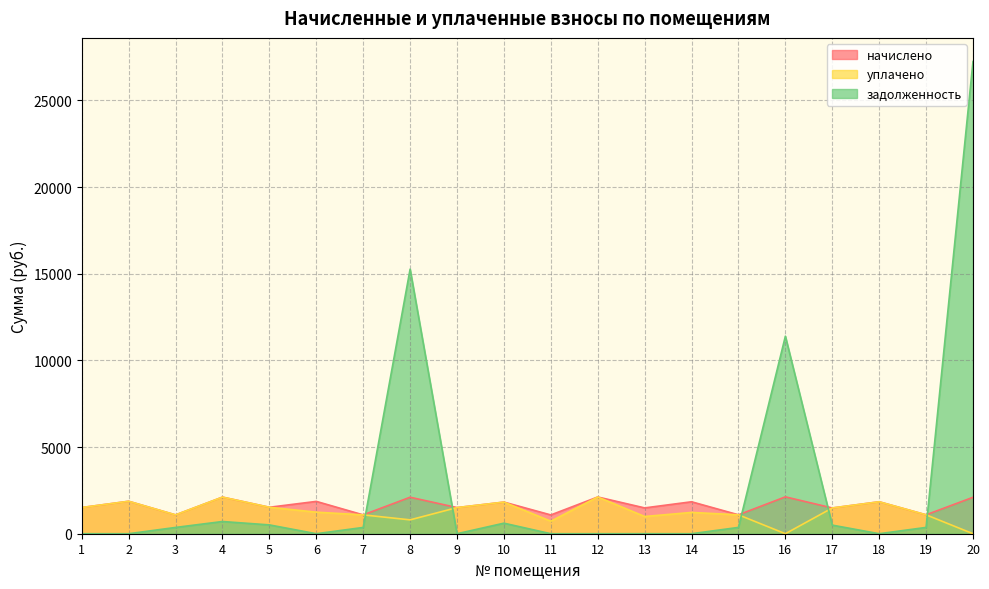

Where does the задолженность series first go above 362?

3